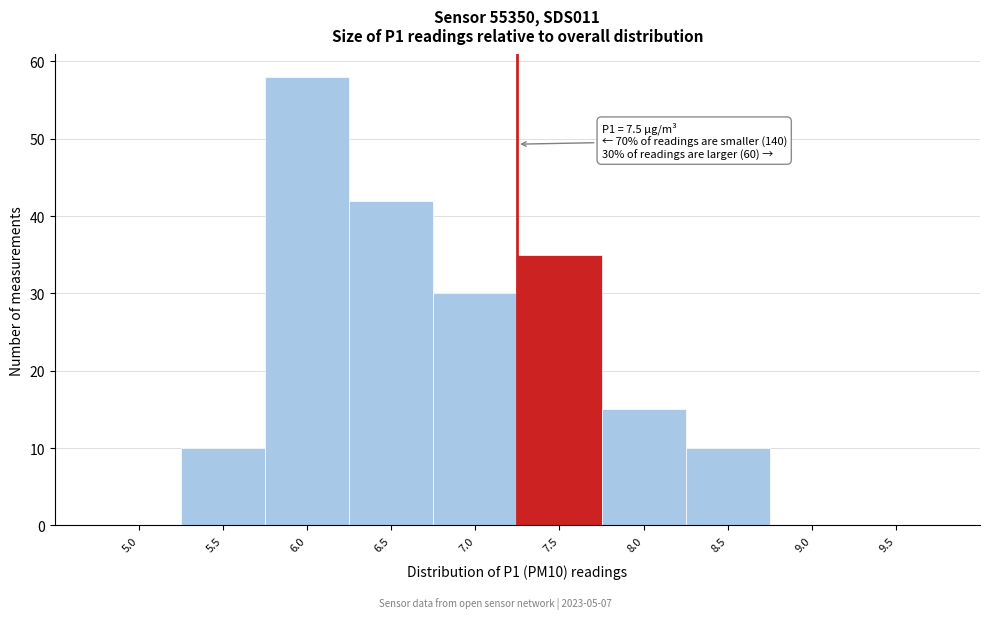

Reading left to right, transcribe all the data shown in this chart.

5.0=0	5.5=10	6.0=58	6.5=42	7.0=30	7.5=35	8.0=15	8.5=10	9.0=0	9.5=0